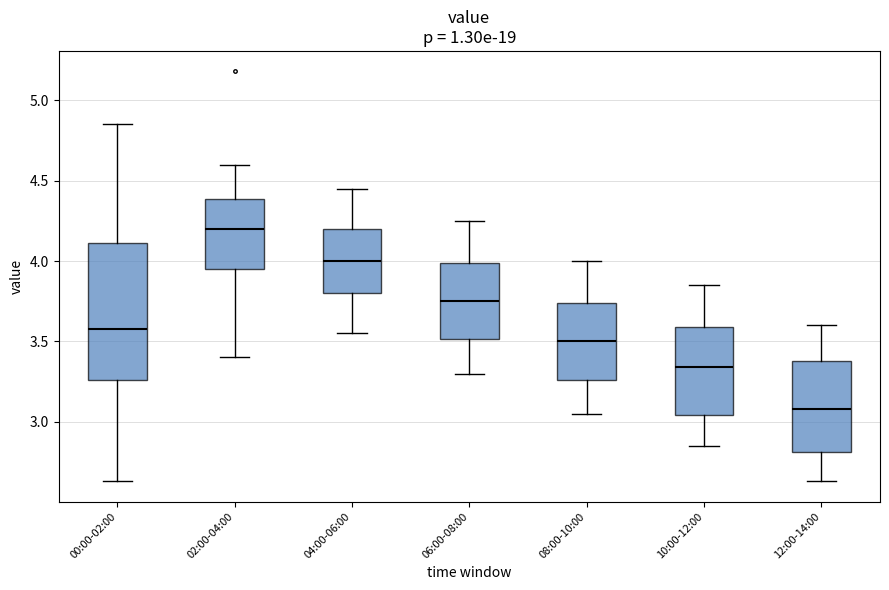

Comparing the boxes themselves (not the whiskers), which one is the tallest?

00:00-02:00